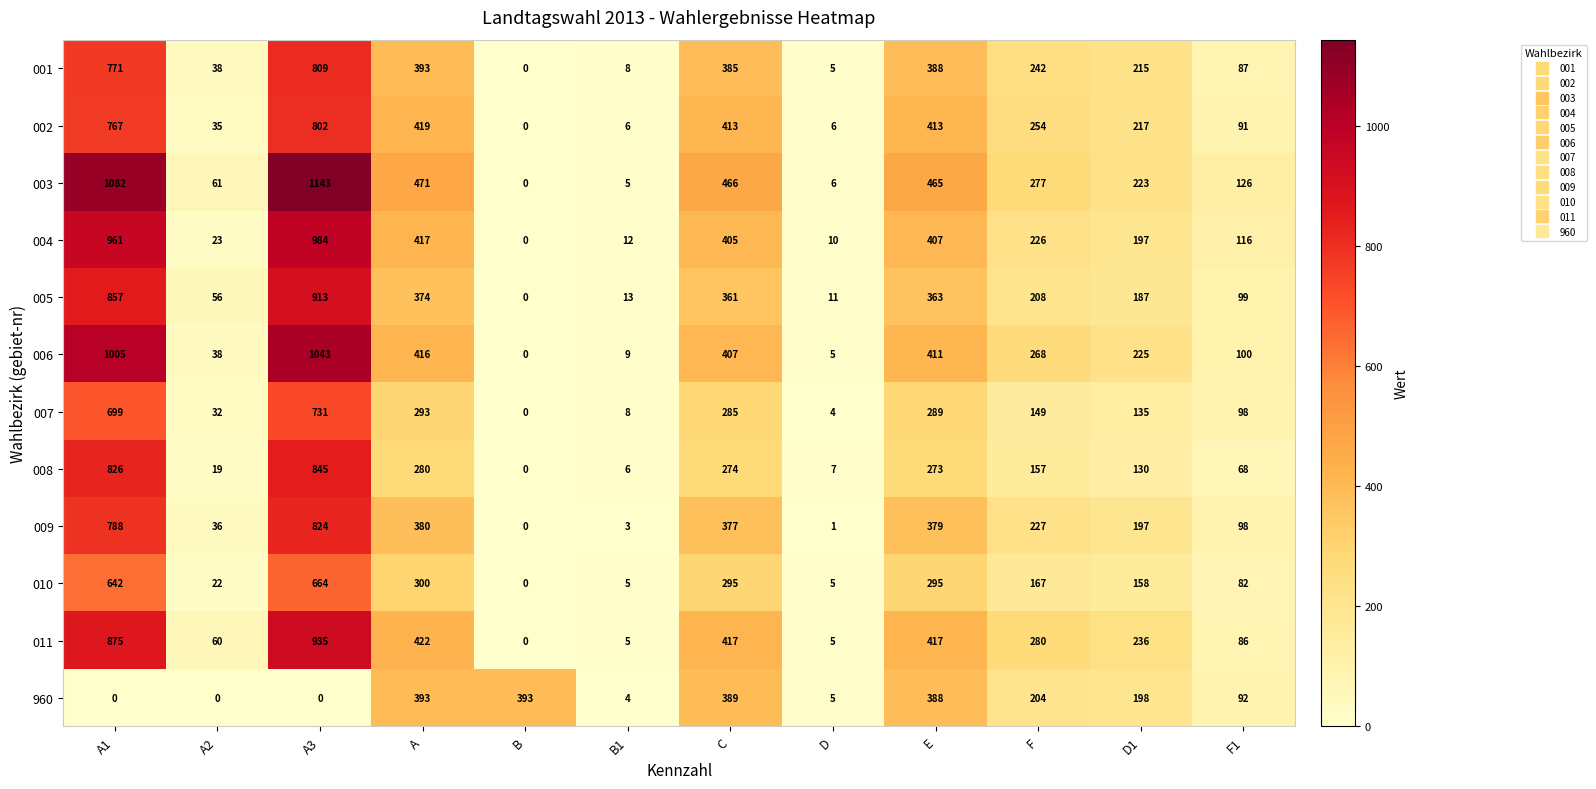

Which series has the widest spread of values?

003